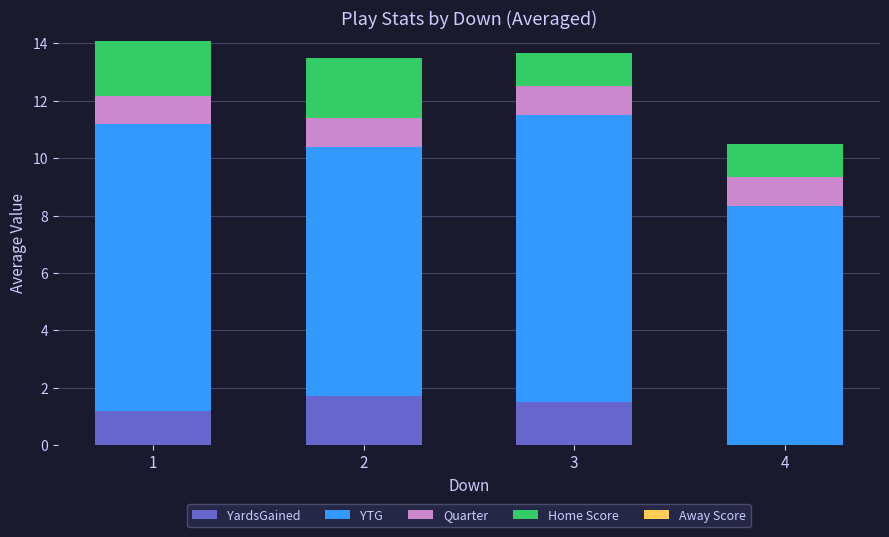

What is the maximum value for YardsGained?

1.7